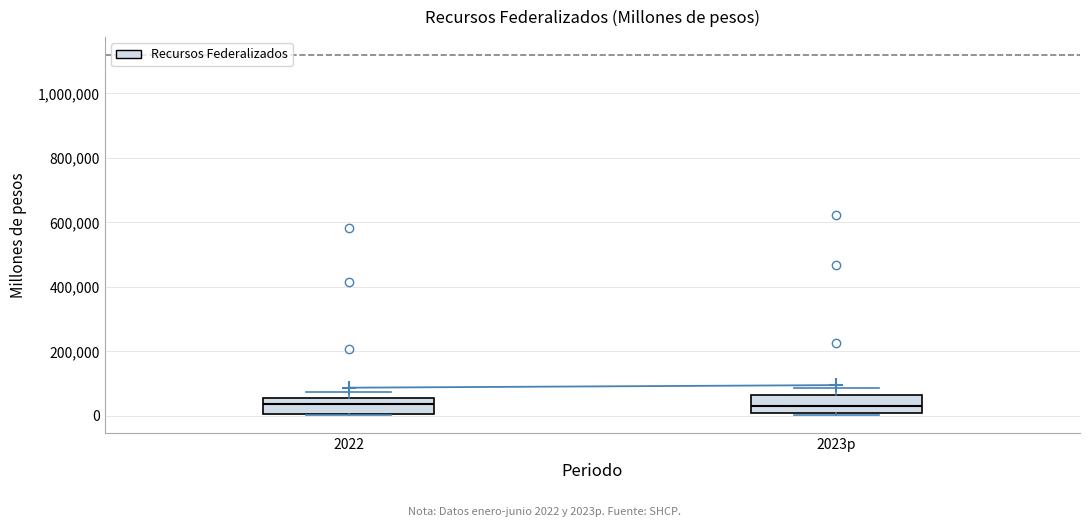

Reading left to right, read every box against the y-axis: the position of its median line, the range the box covers, and the ends of its whiskers. The values are not printed on the chart, so give them approximately, as read against the axis.

2022: median 40000, box 0 to 60000, whiskers 0 to 80000
2023p: median 40000, box 0 to 60000, whiskers 0 to 80000